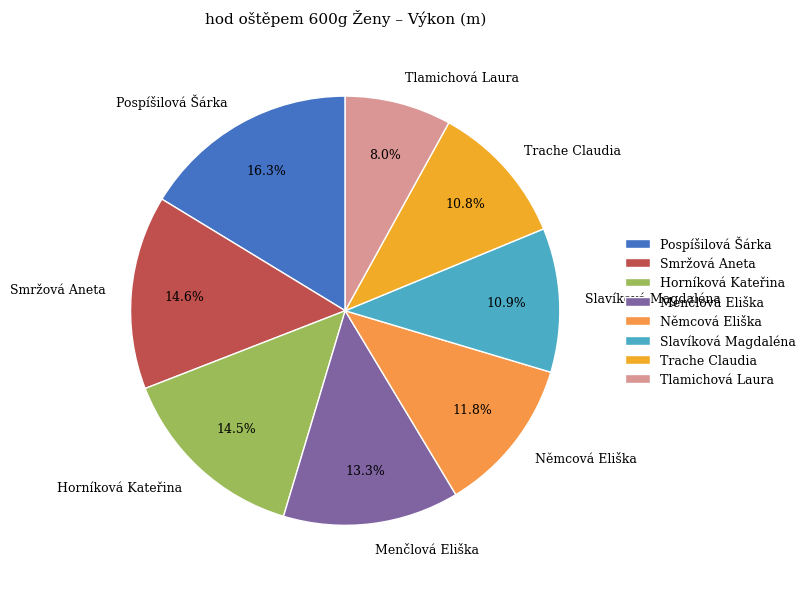

Combined, do Pospíšilová Šárka and Smržová Aneta account for over 50%?

No